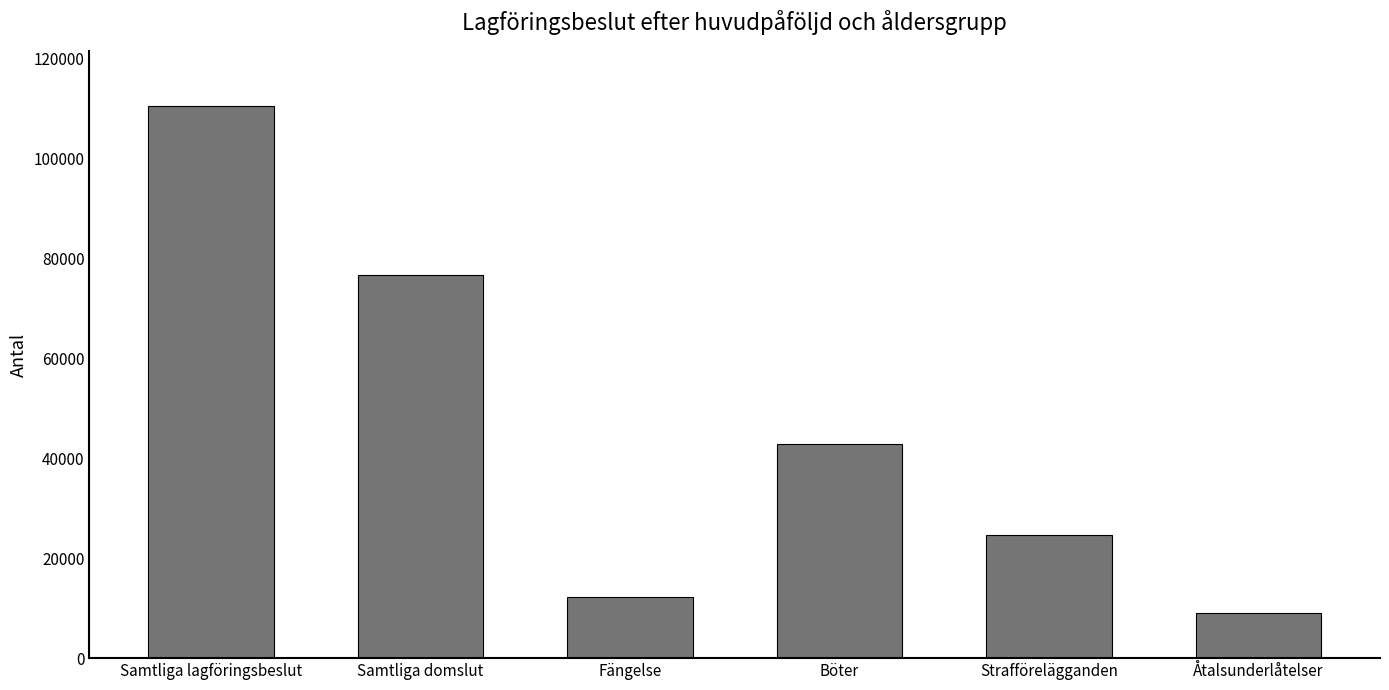

What is the maximum value shown in the chart?

110522